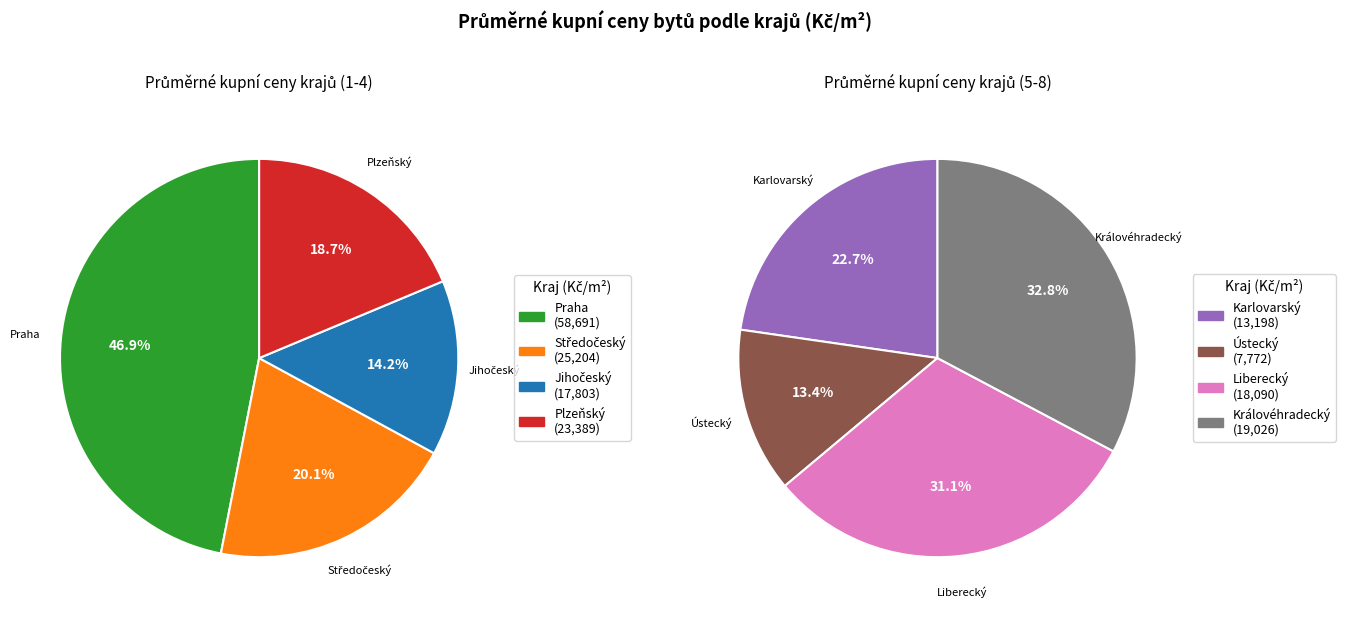

Combined, what portion of the pie is Celkem Středočeský and Celkem Plzeňský?

26.5%